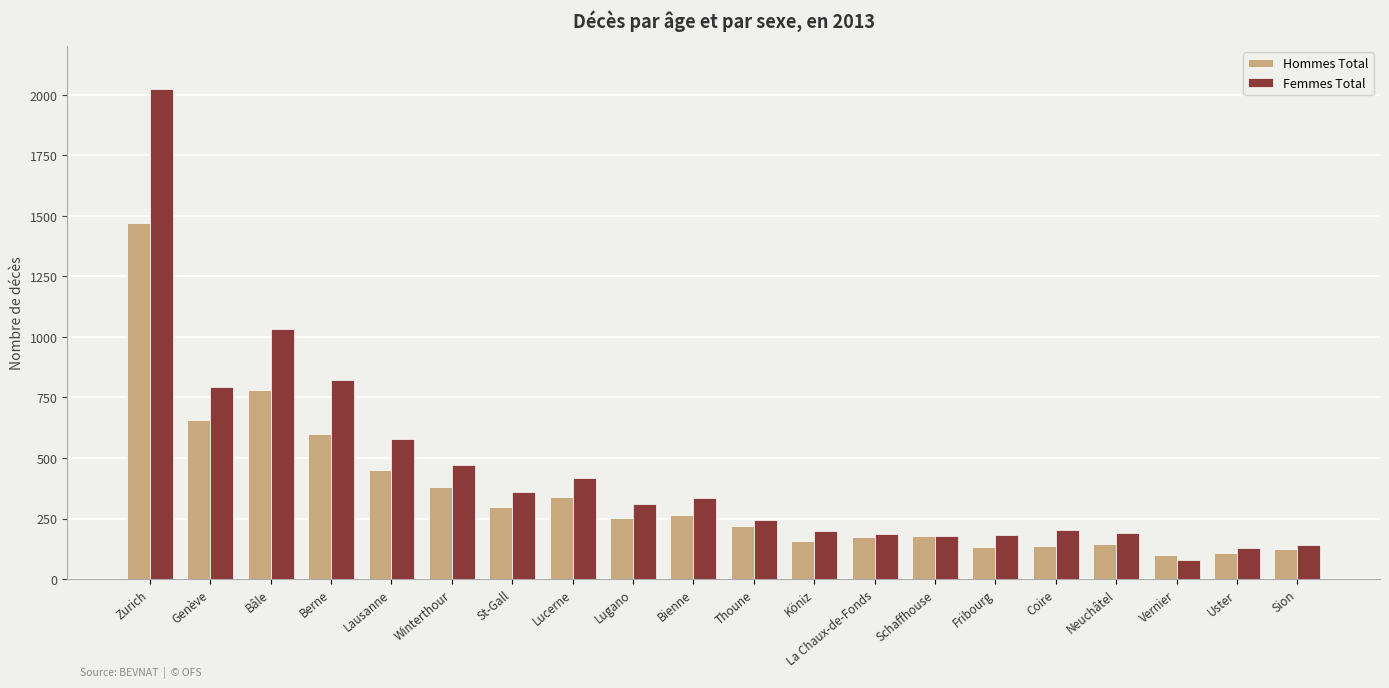

How many bars are there in each group?

2